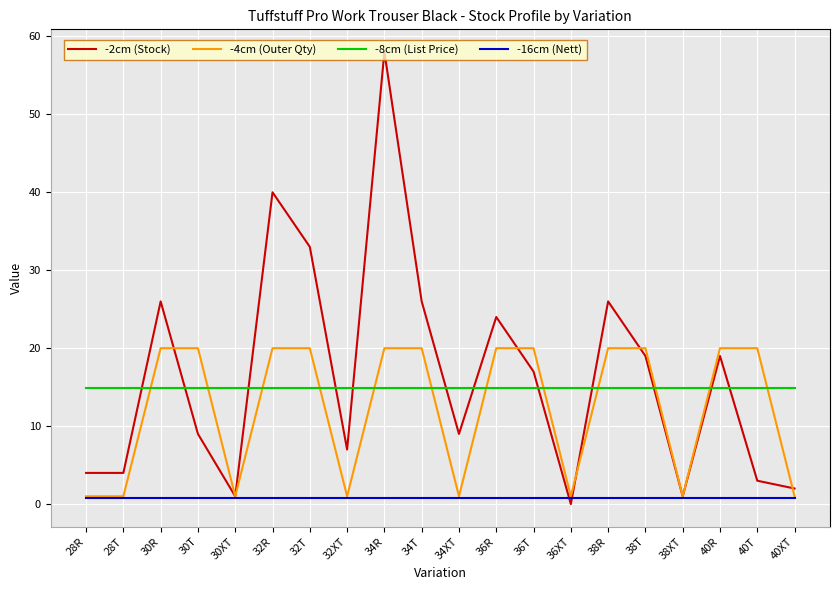

Which series has the largest total across all categories?

-2cm (Stock)